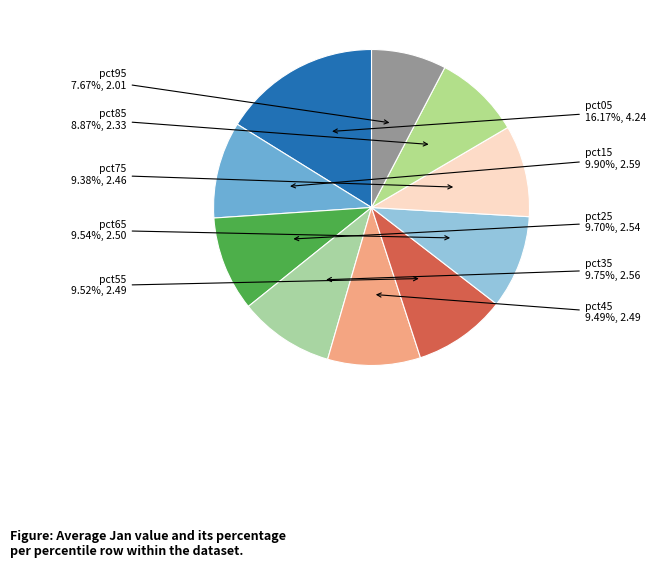

Which slice is the largest?

pct05